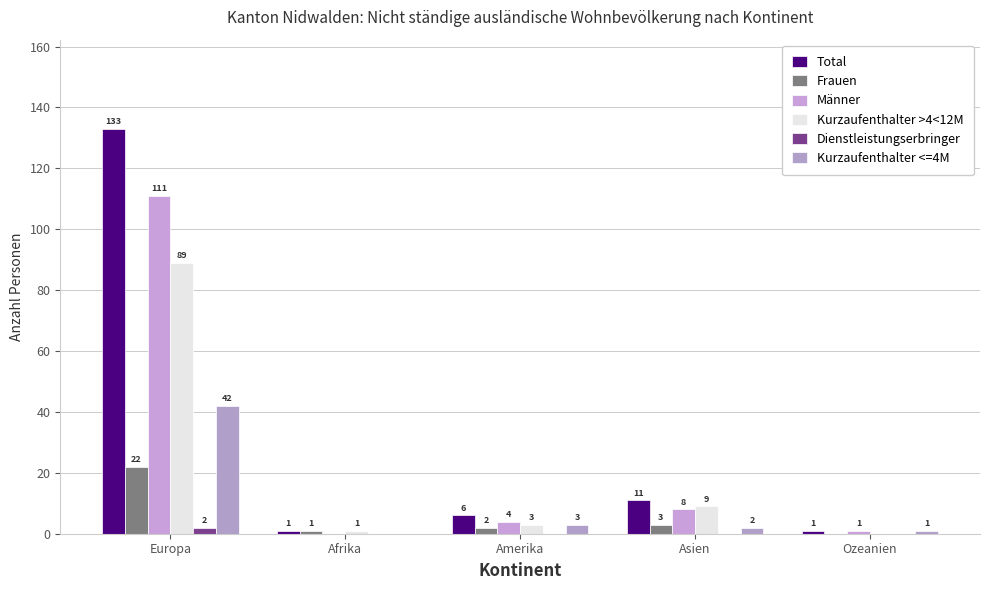

Reading left to right, list all the values displayed in this chart.

Total: Europa=133	Afrika=1	Amerika=6	Asien=11	Ozeanien=1
Frauen: Europa=22	Afrika=1	Amerika=2	Asien=3	Ozeanien=0
Männer: Europa=111	Afrika=0	Amerika=4	Asien=8	Ozeanien=1
Kurzaufenthalter >4<12M: Europa=89	Afrika=1	Amerika=3	Asien=9	Ozeanien=0
Dienstleistungserbringer: Europa=2	Afrika=0	Amerika=0	Asien=0	Ozeanien=0
Kurzaufenthalter <=4M: Europa=42	Afrika=0	Amerika=3	Asien=2	Ozeanien=1